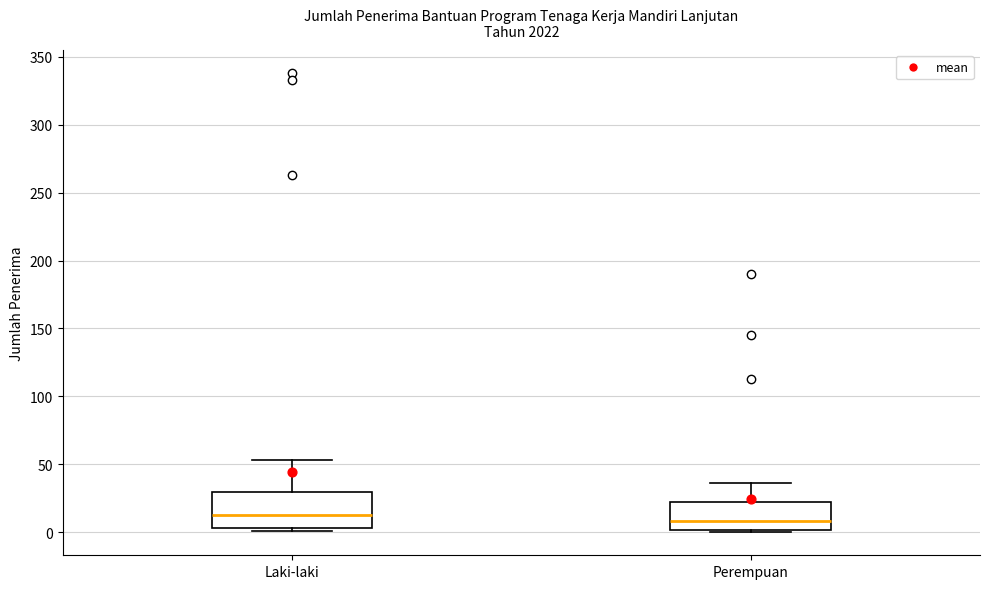

Where does the median line of the box for Laki-laki sit on the y-axis? The values are not printed on the chart, so give them approximately, as read against the axis.

15